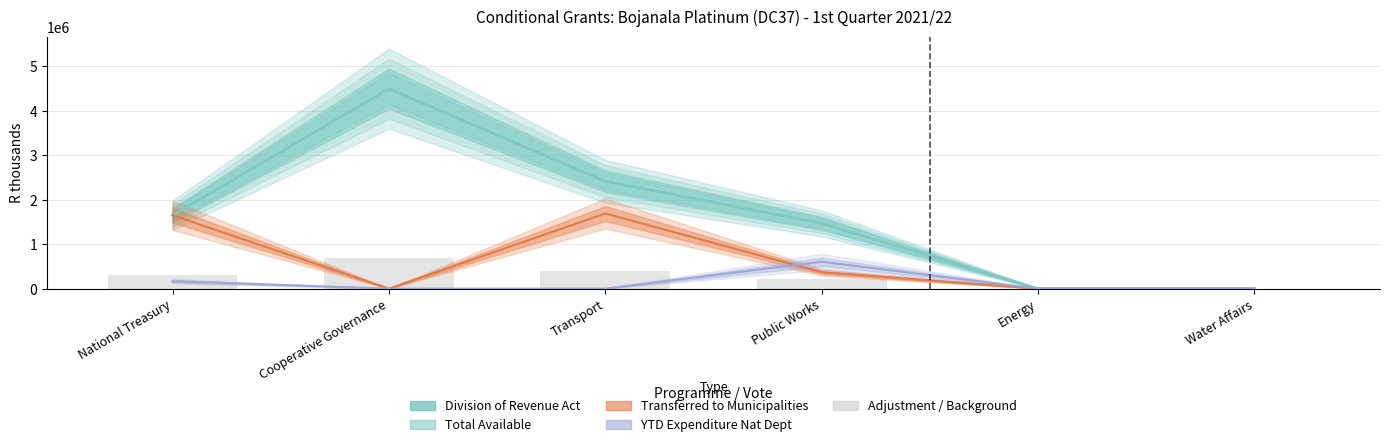

At which label is the value closest to 350000?

National Treasury